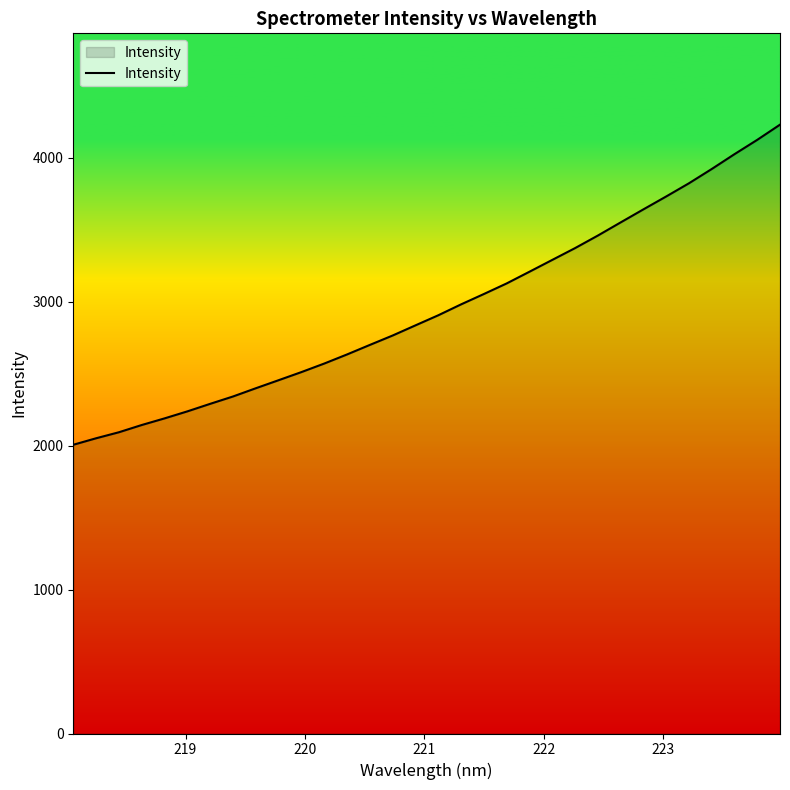

What is the difference between the maximum and second lowest values?

2178.1